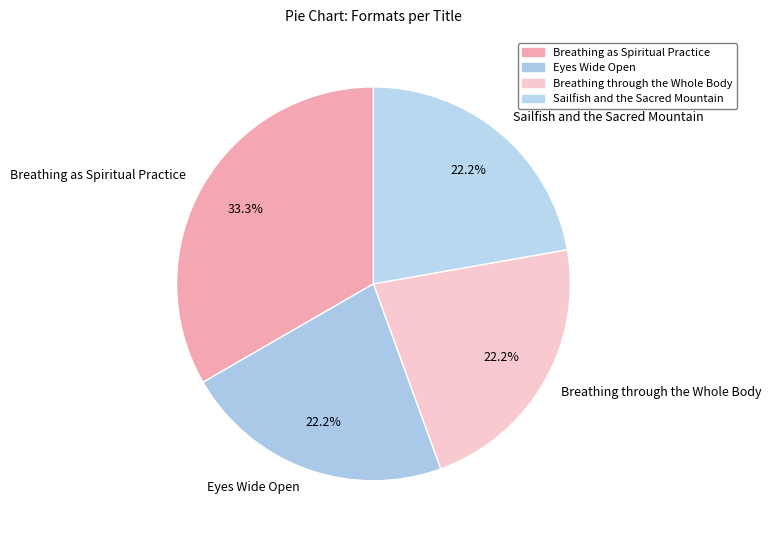

True or false: Eyes Wide Open accounts for 22% of the total.

True